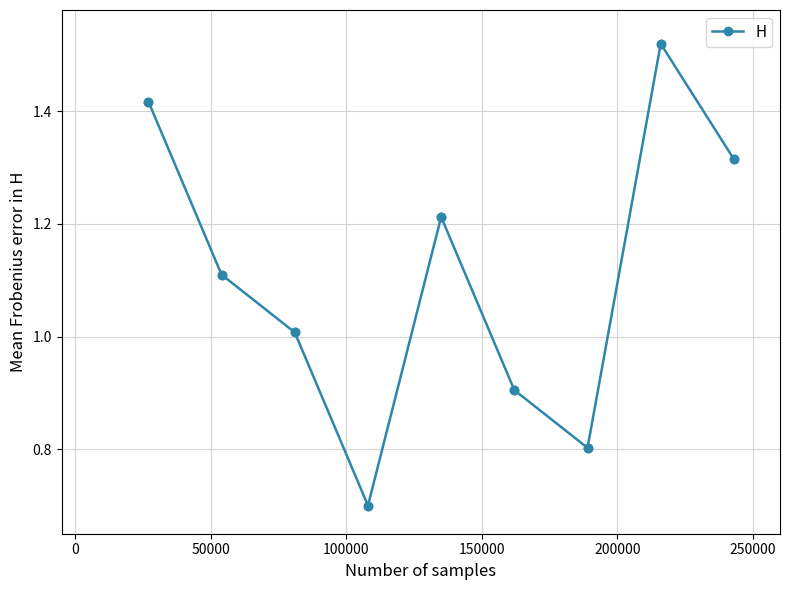

What is the difference between the maximum and minimum values?

0.8